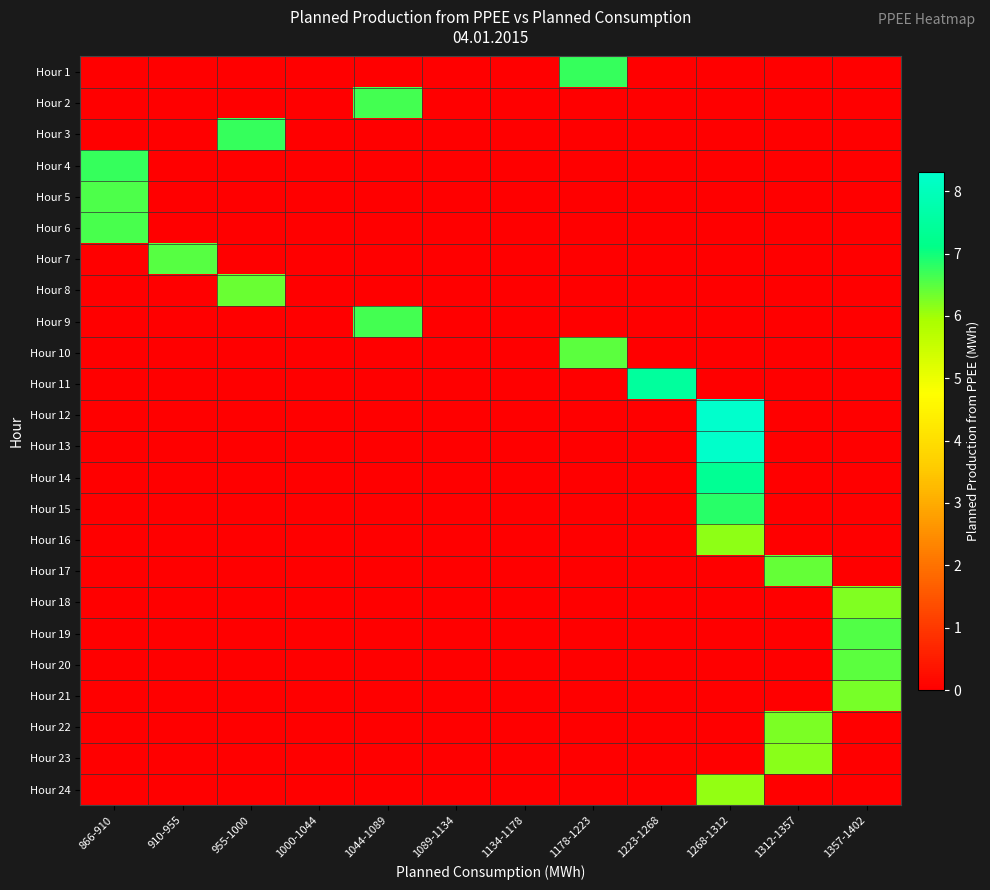

Which series changed the most between 1000-1044 and 1312-1357?

Hour 17